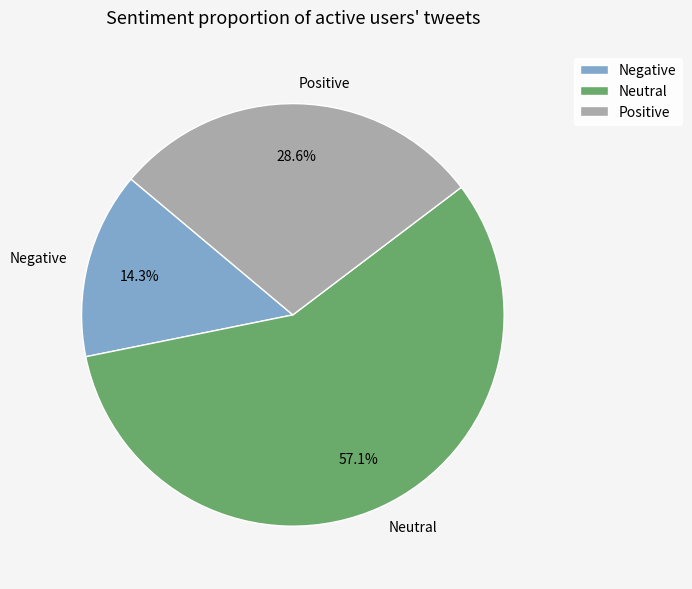

Does any single category account for the majority?

Yes